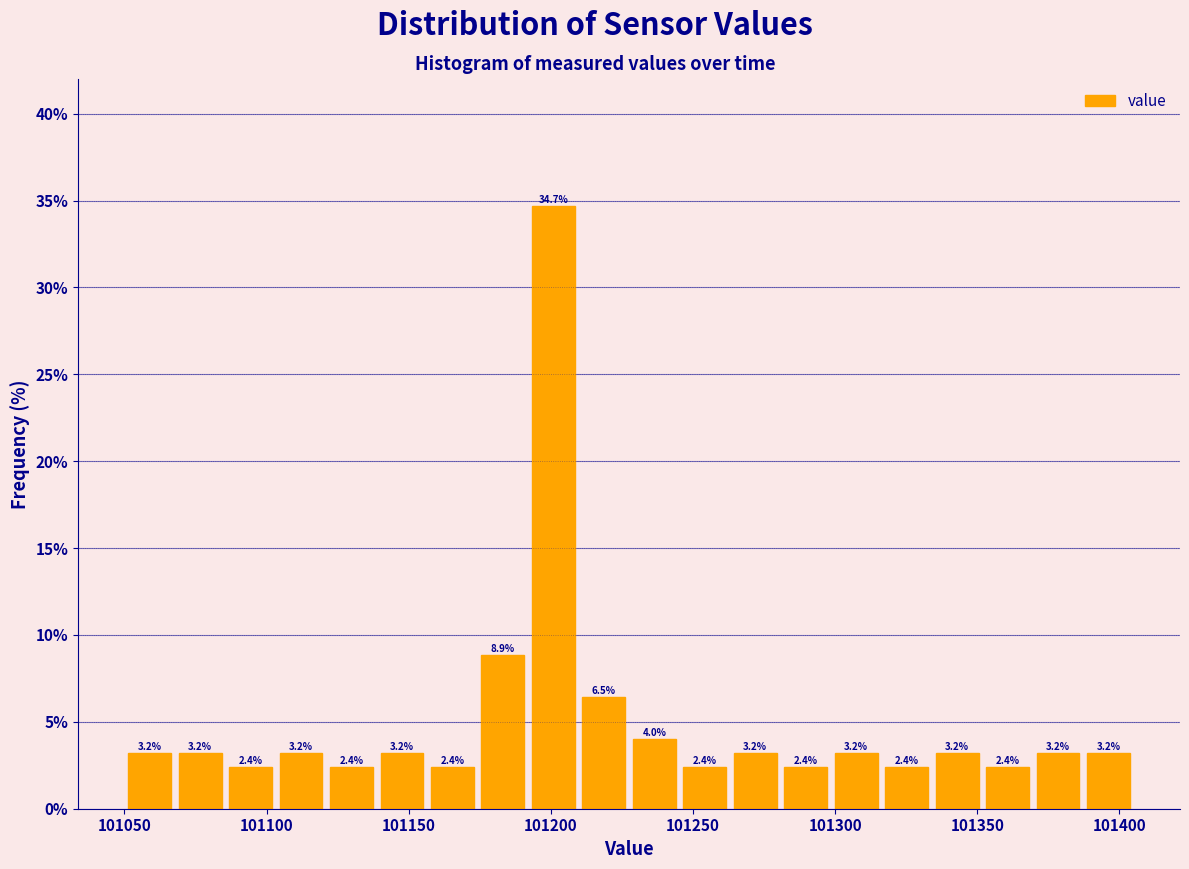

Read against the x-axis, roughly where is the centre of the tallest bar?

101200